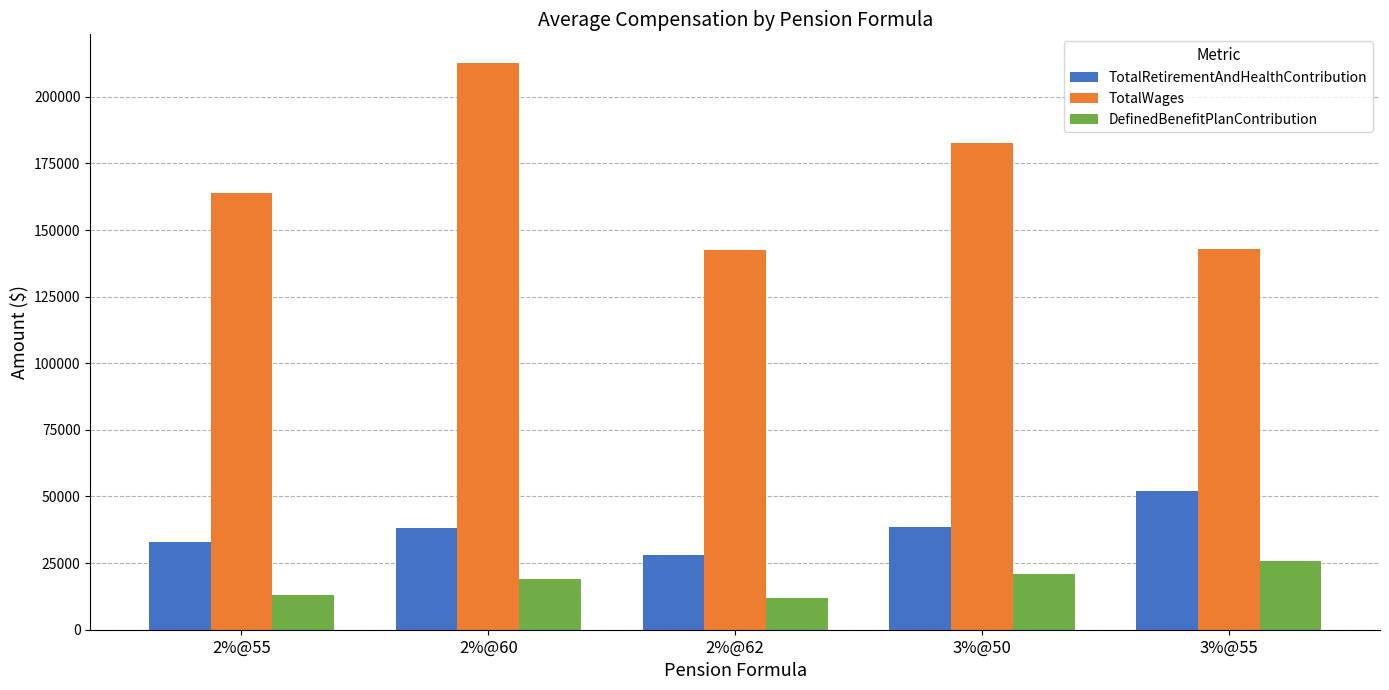

What is the sum of all TotalWages values?

844614